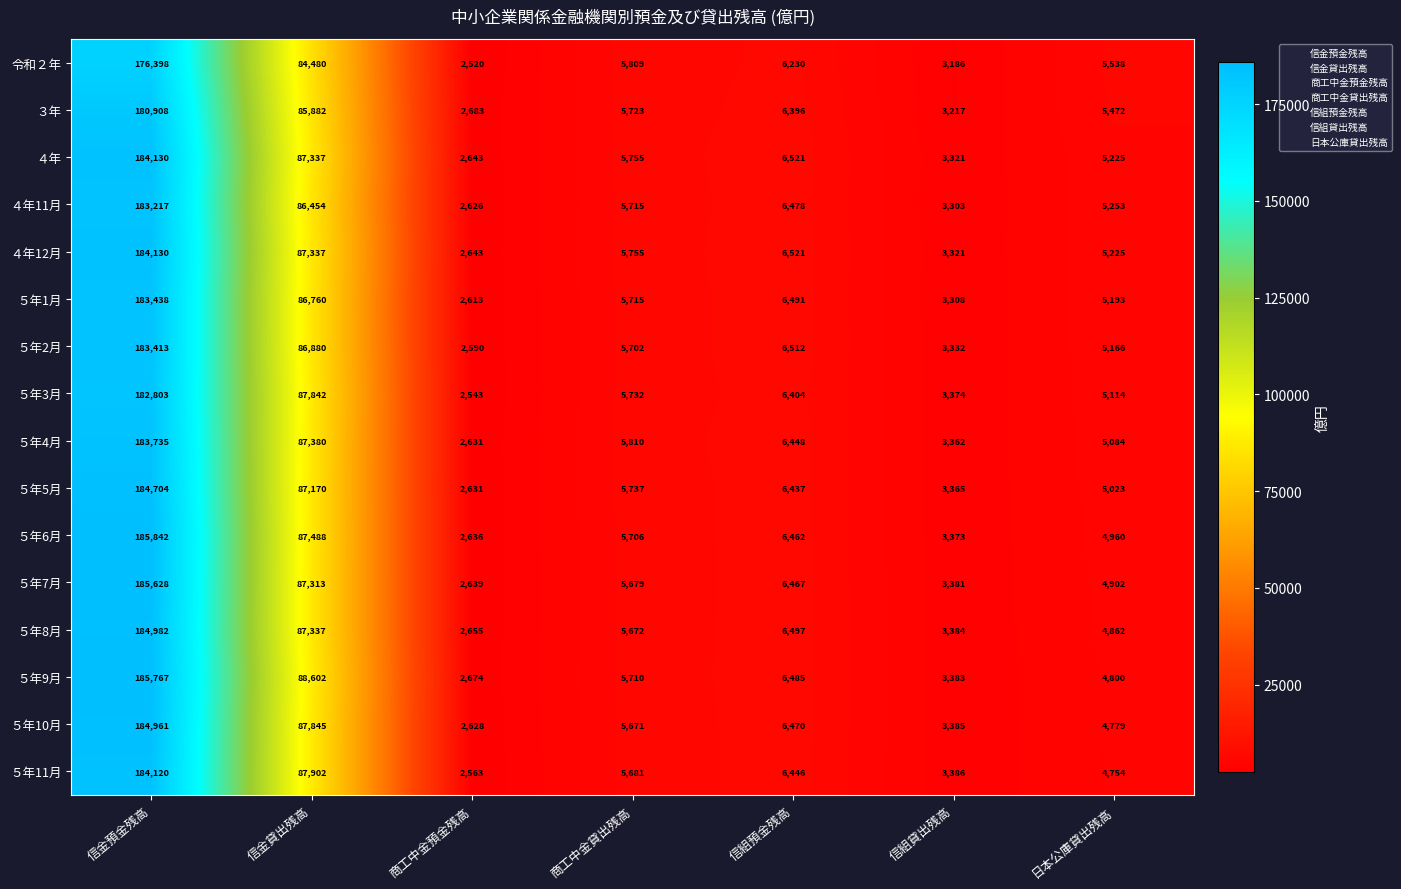

What is the average value of the ４年12月 series?

42133